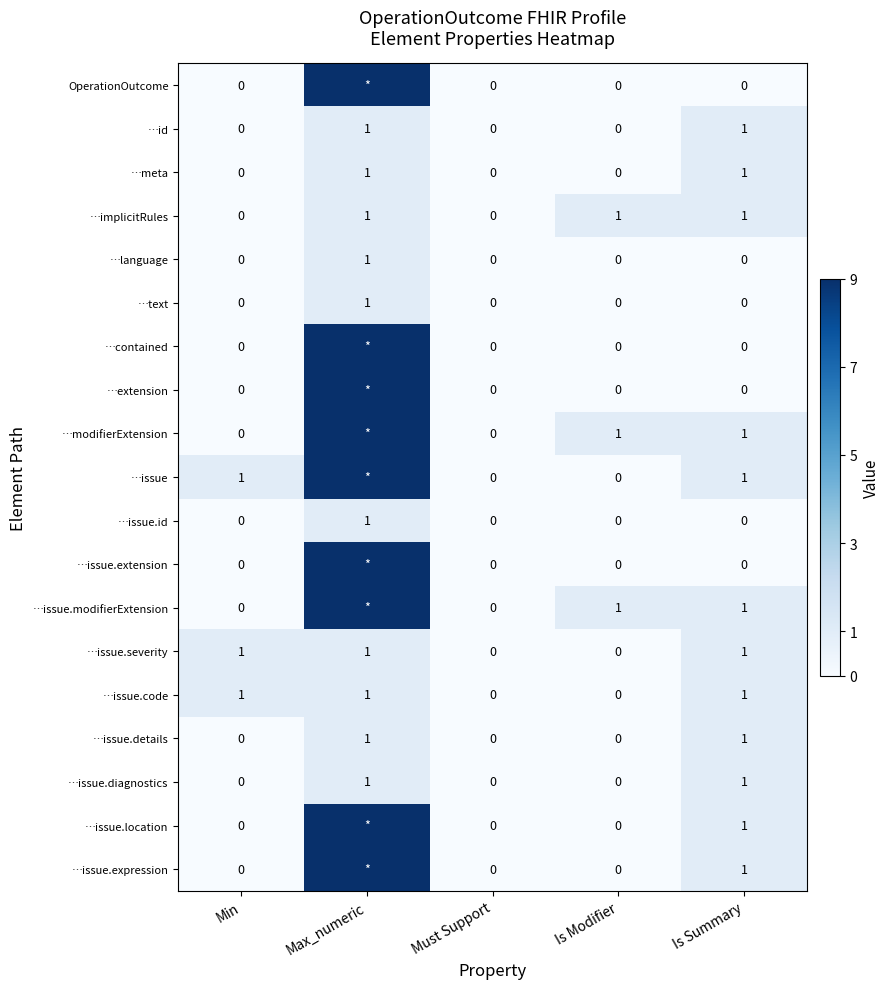

What is the sum of all …issue.severity values?

3